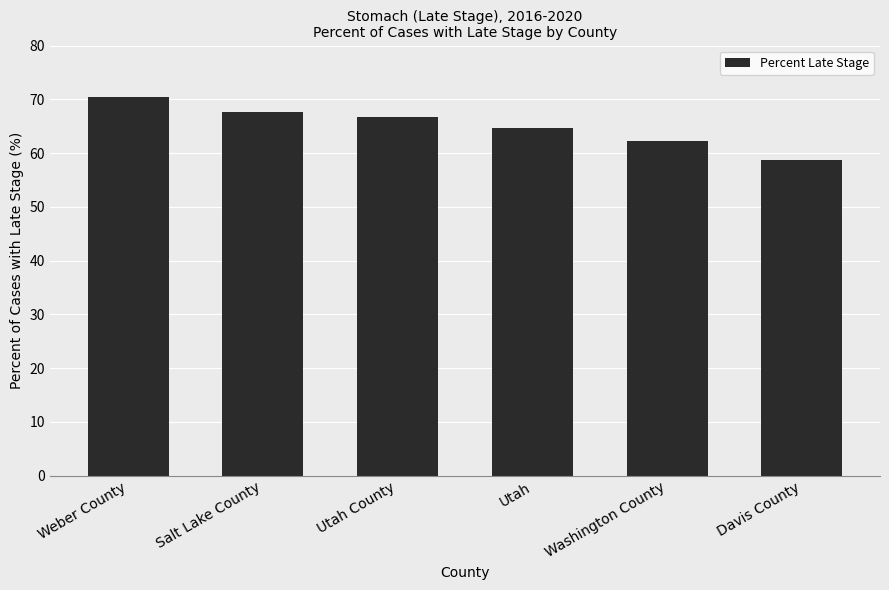

Rank the categories by value from highest to lowest.

Weber County, Salt Lake County, Utah County, Utah, Washington County, Davis County